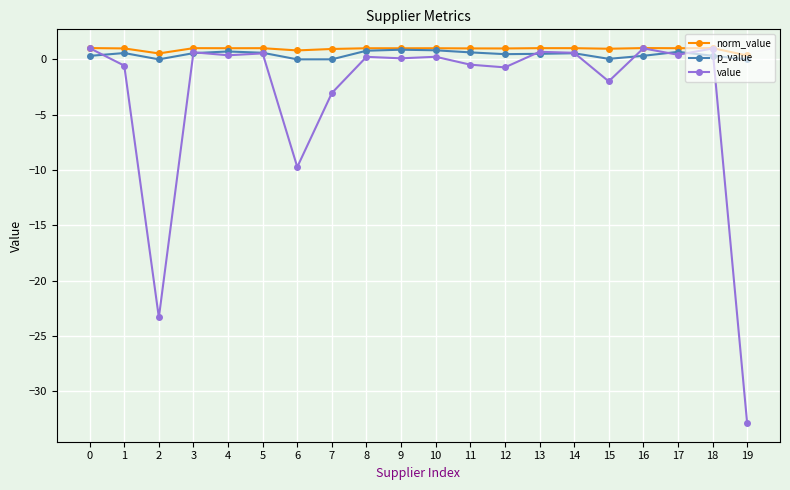

What value does the p_value series have at 10?

0.8